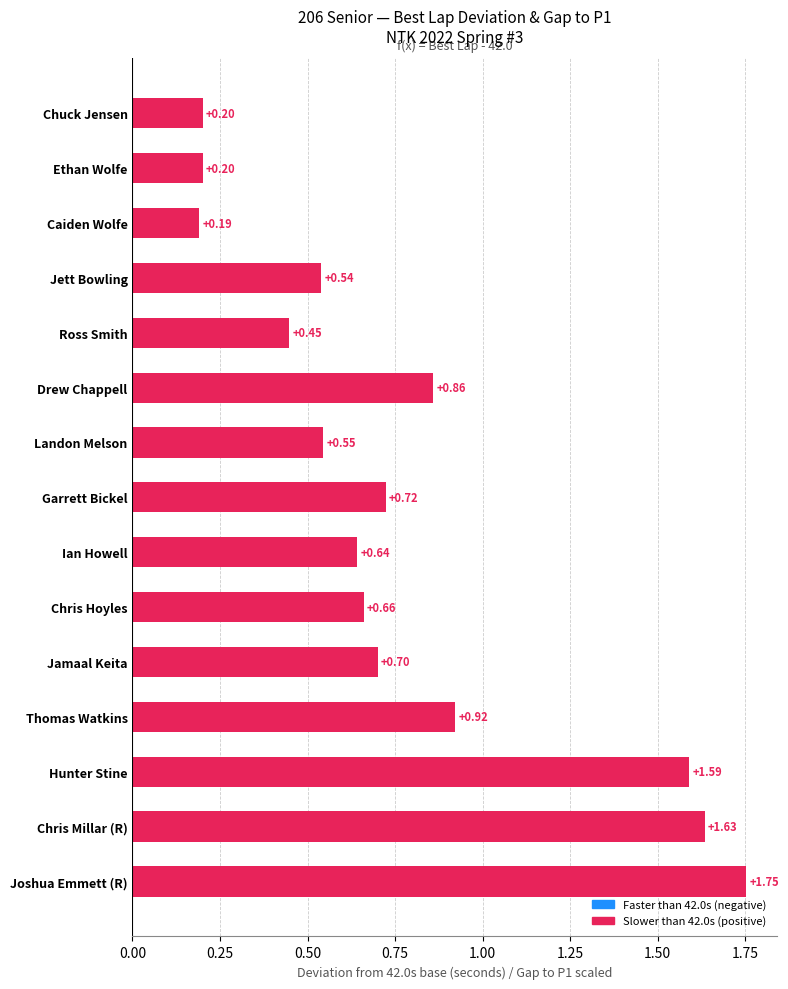

Count the number of categories in the chart.

15